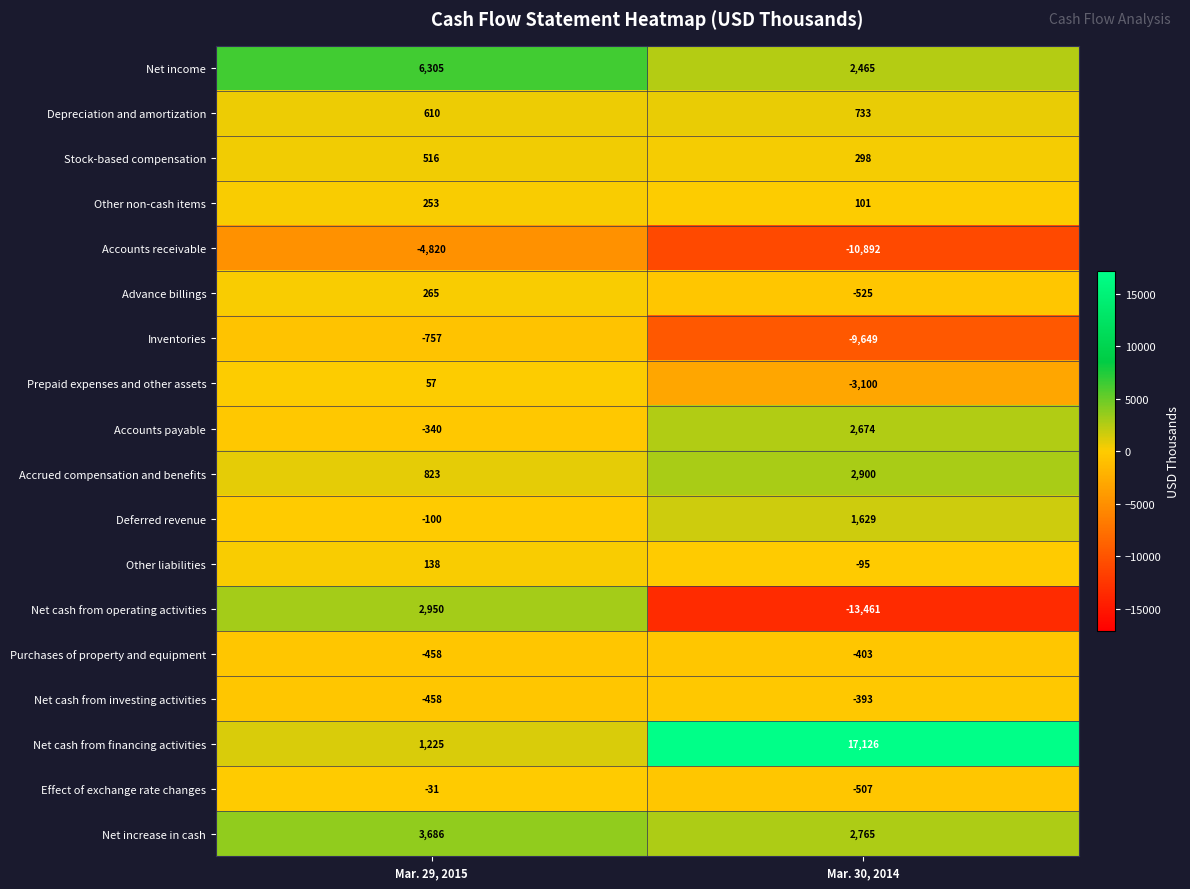

Between Mar. 29, 2015 and Mar. 30, 2014, which series saw the biggest shift?

Net cash from operating activities